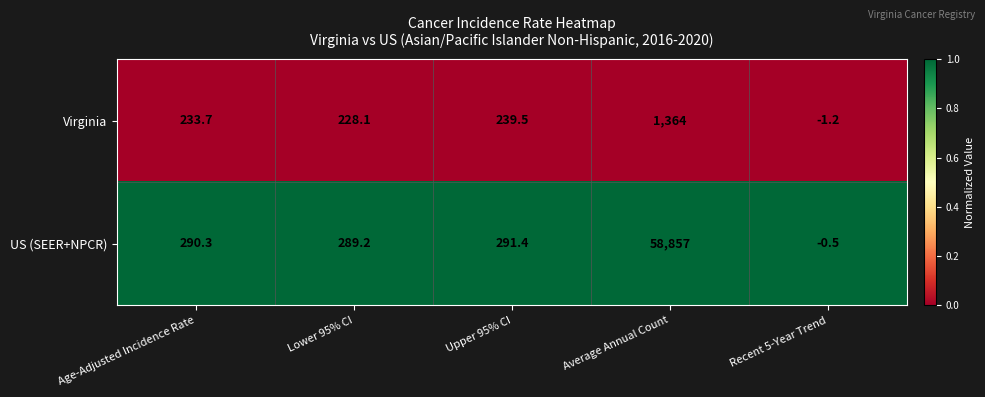

Reading left to right, extract all data points from this chart.

Virginia: 233.7	228.1	239.5	1364.0	-1.2
US (SEER+NPCR): 290.3	289.2	291.4	58857.0	-0.5